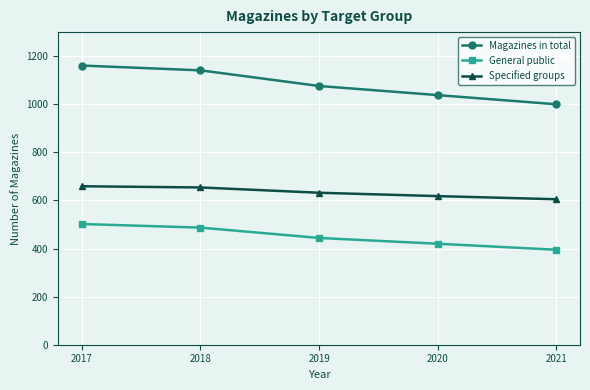

Rank the series by their maximum value, from highest to lowest.

Magazines in total, Specified groups, General public